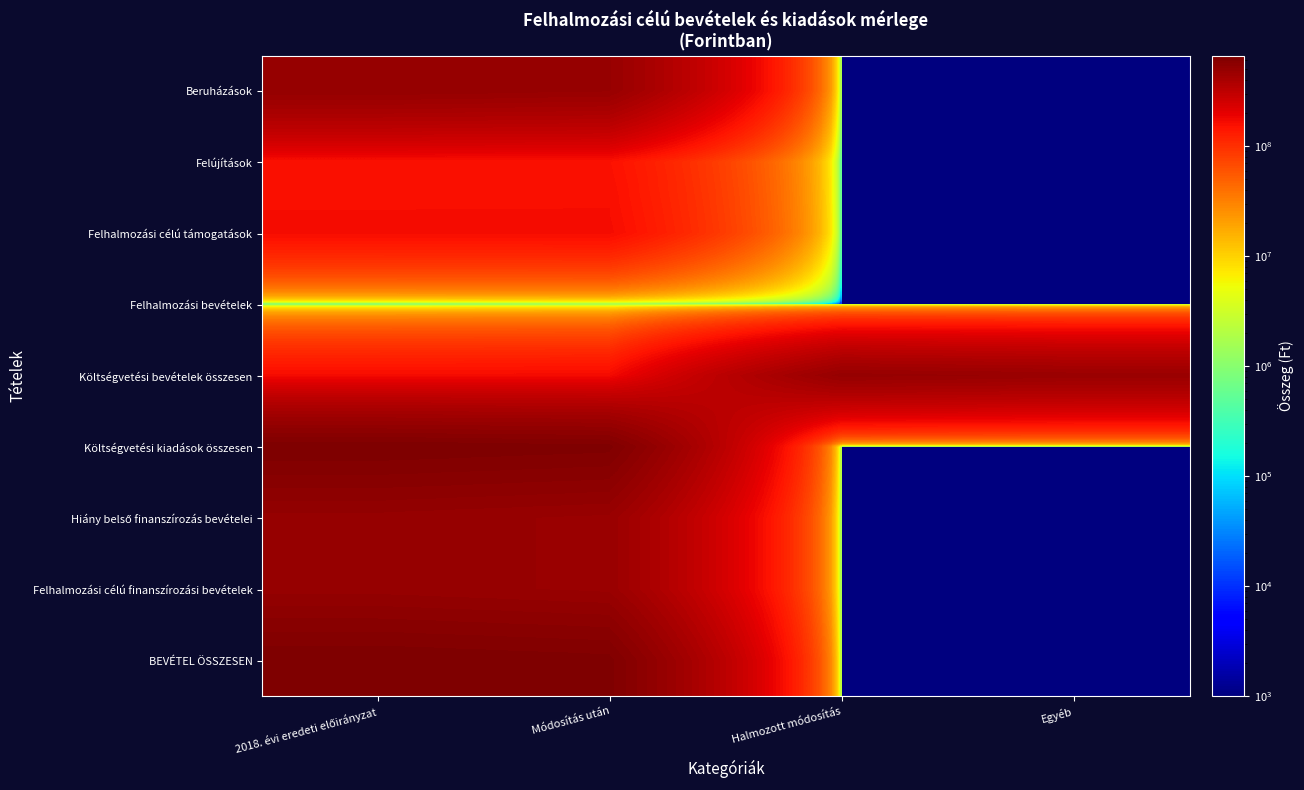

What is the total value across all series at Halmozott módosítás?

500367469